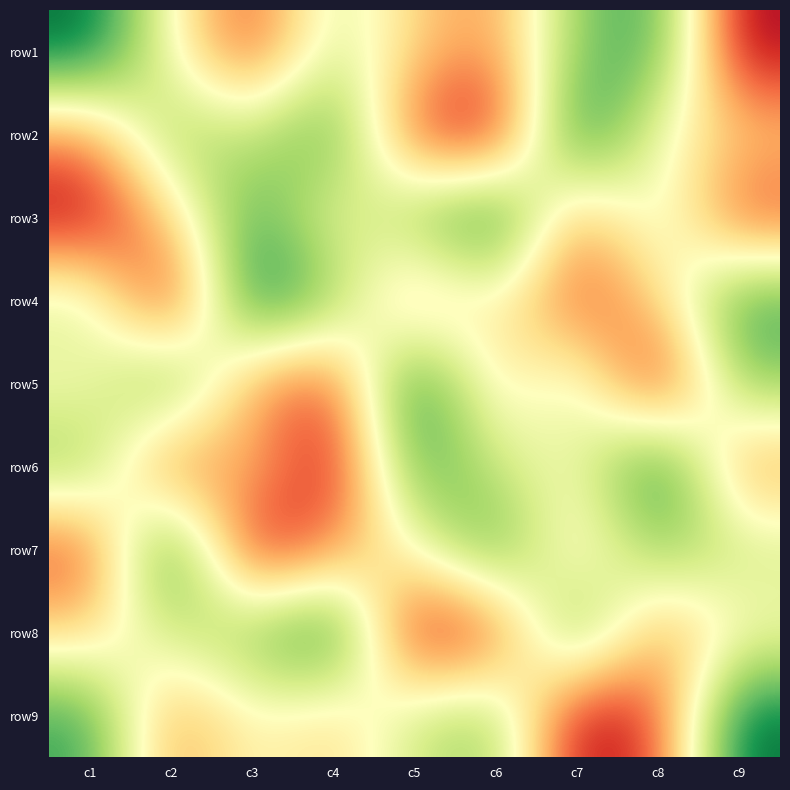

At which category does the chart reach its minimum across all series?

c9